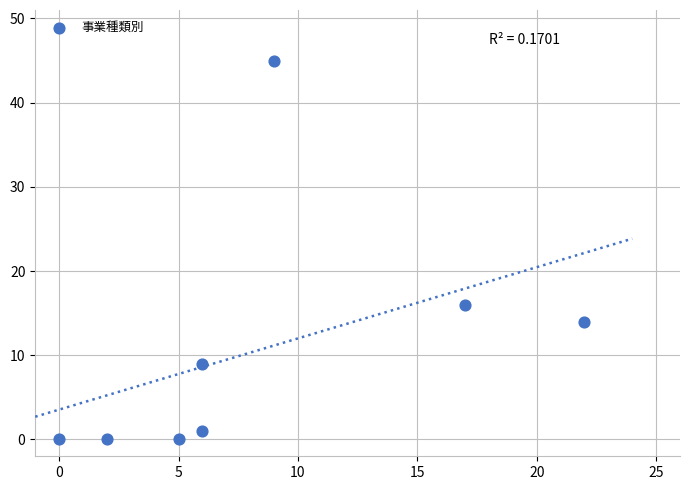

What is the range of X values (max minus min)?

22